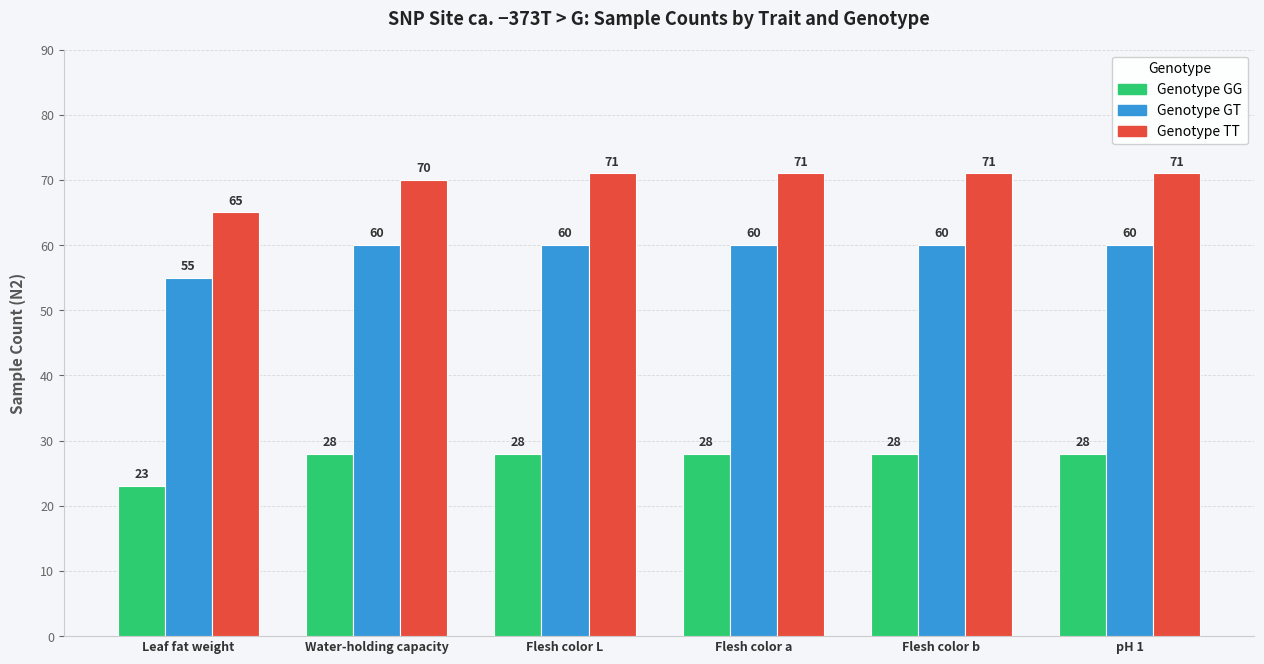

What is the greatest value displayed?

71